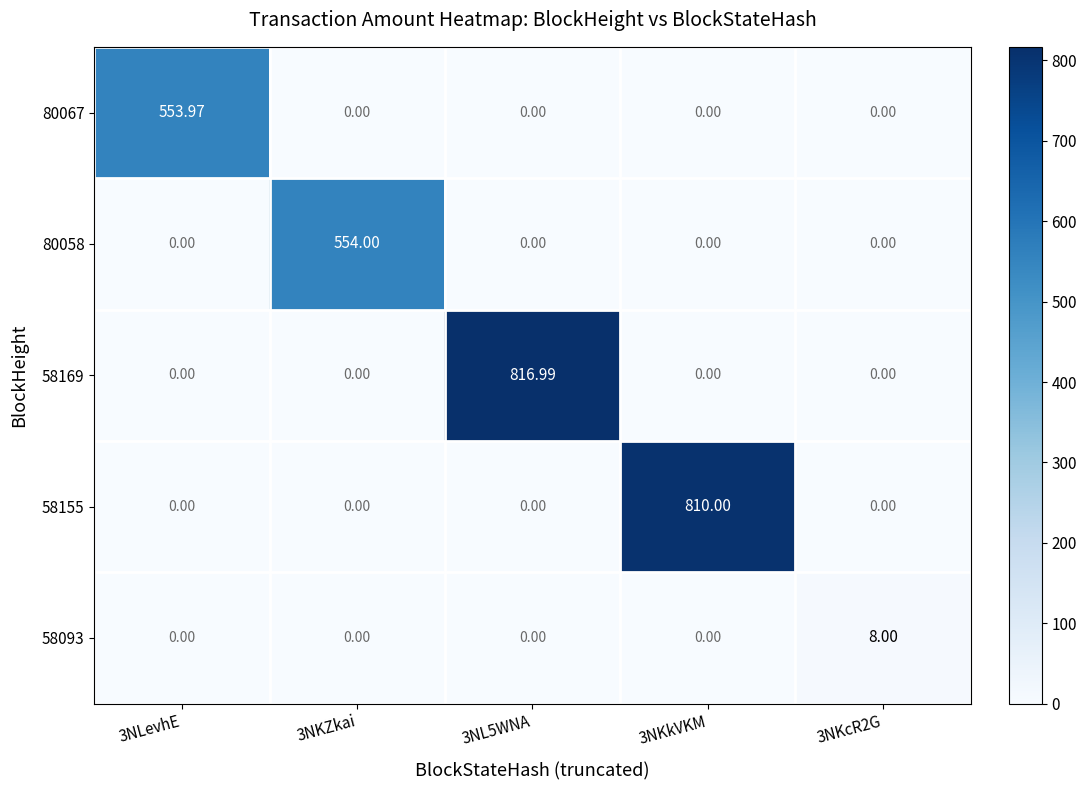

Is the value of 58093 at 3NKkVKM greater than the value of 58155 at 3NKkVKM?

No